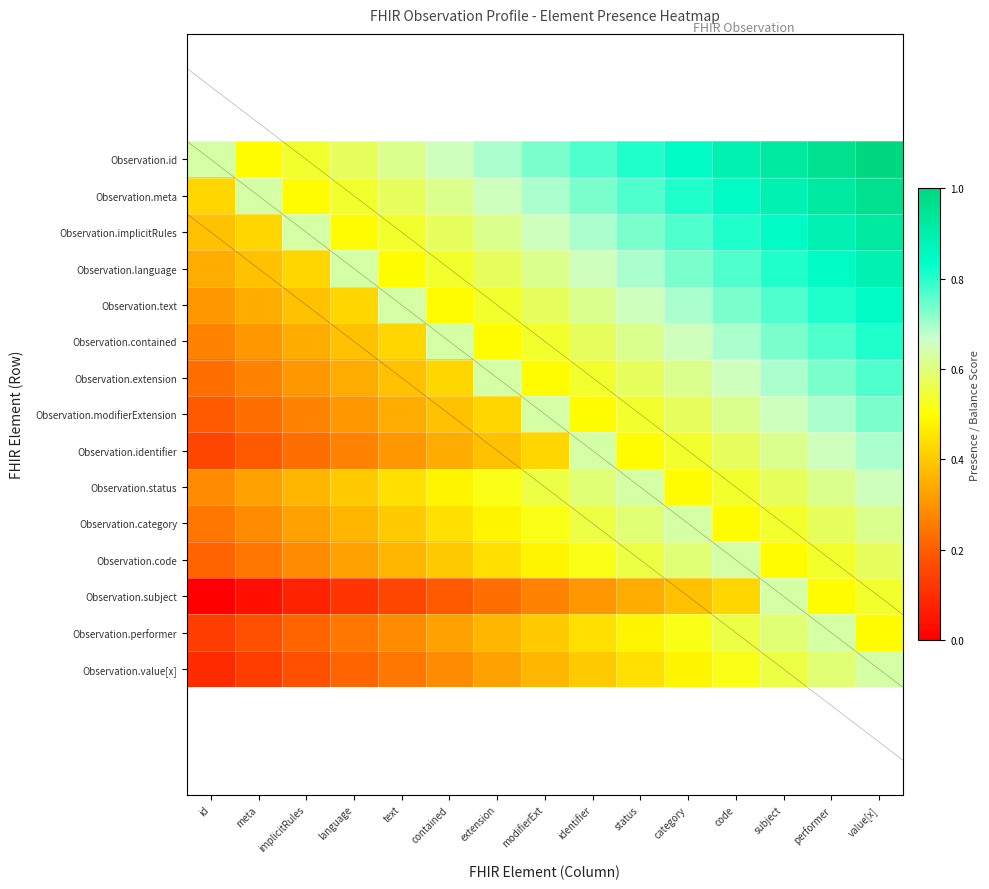

Count the Observation.language values in the range 0 to 1.

15